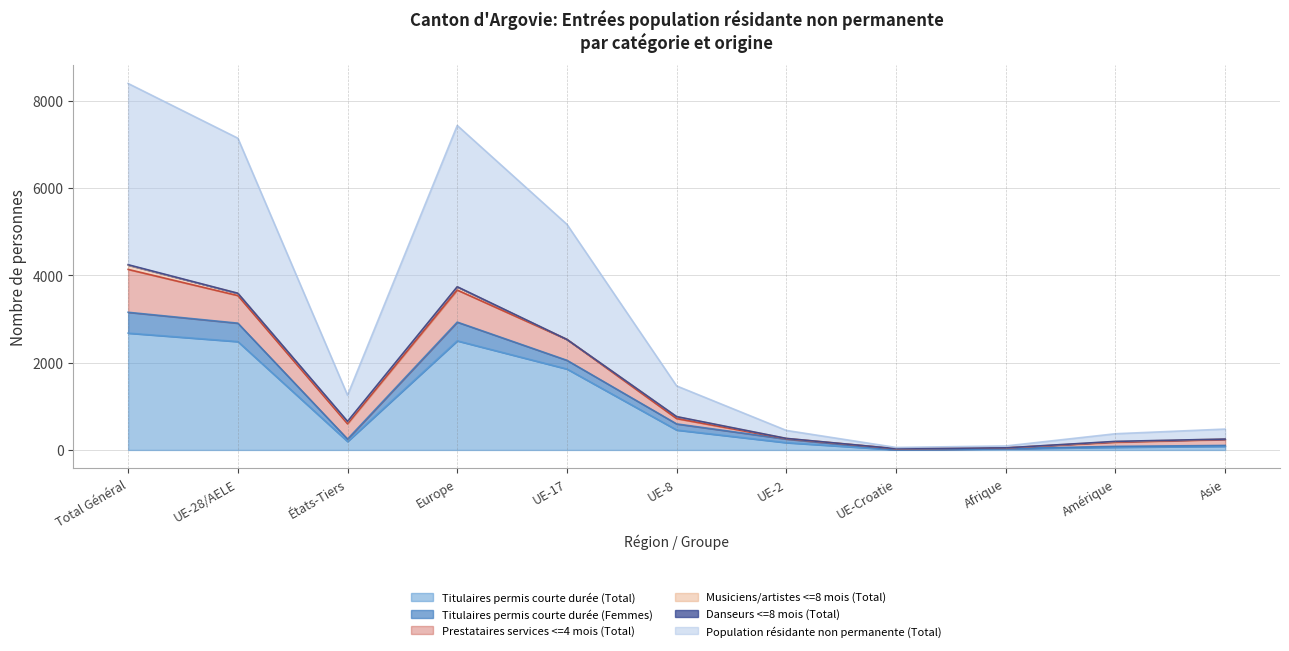

Is the value of Titulaires permis courte durée (Femmes) at Afrique greater than the value of Population résidante non permanente (Total) at UE-17?

No